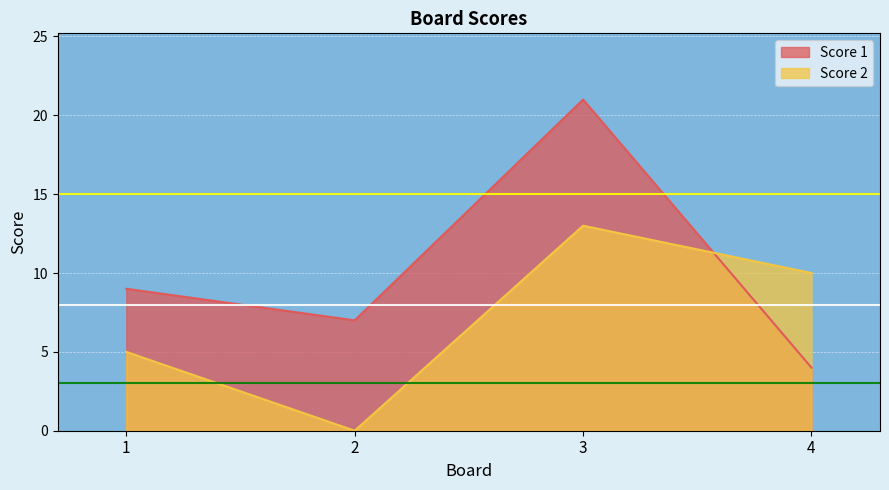

Between which two adjacent categories do Score 2 and Score 1 first intersect?

3 and 4